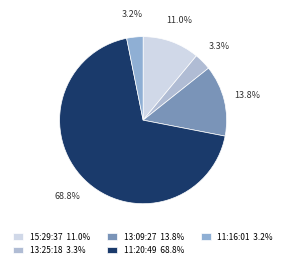

Which category has the biggest portion of the pie?

11:20:49